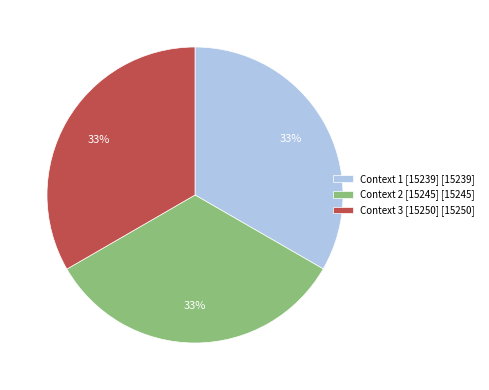

What percentage is the Context 3 [15250] [15250] slice, to the nearest percent?

33%